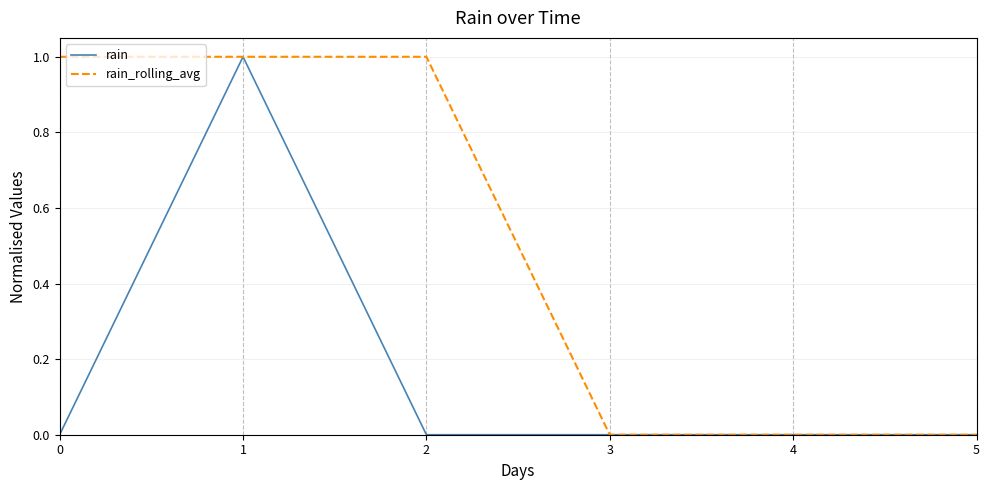

Which series has the largest total across all categories?

rain_rolling_avg